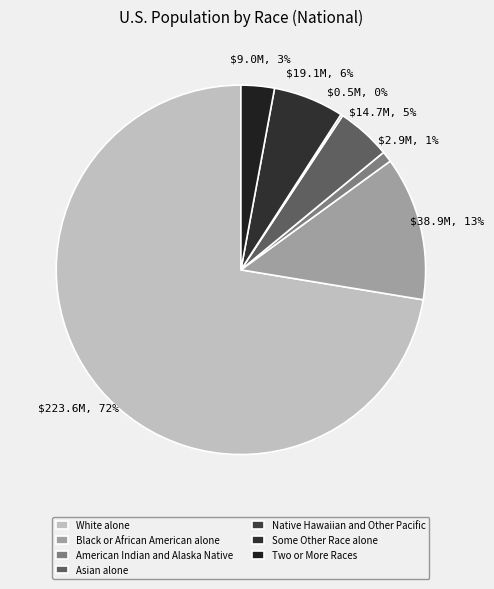

Is it true that Native Hawaiian and Other Pacific is 8% of the pie?

False